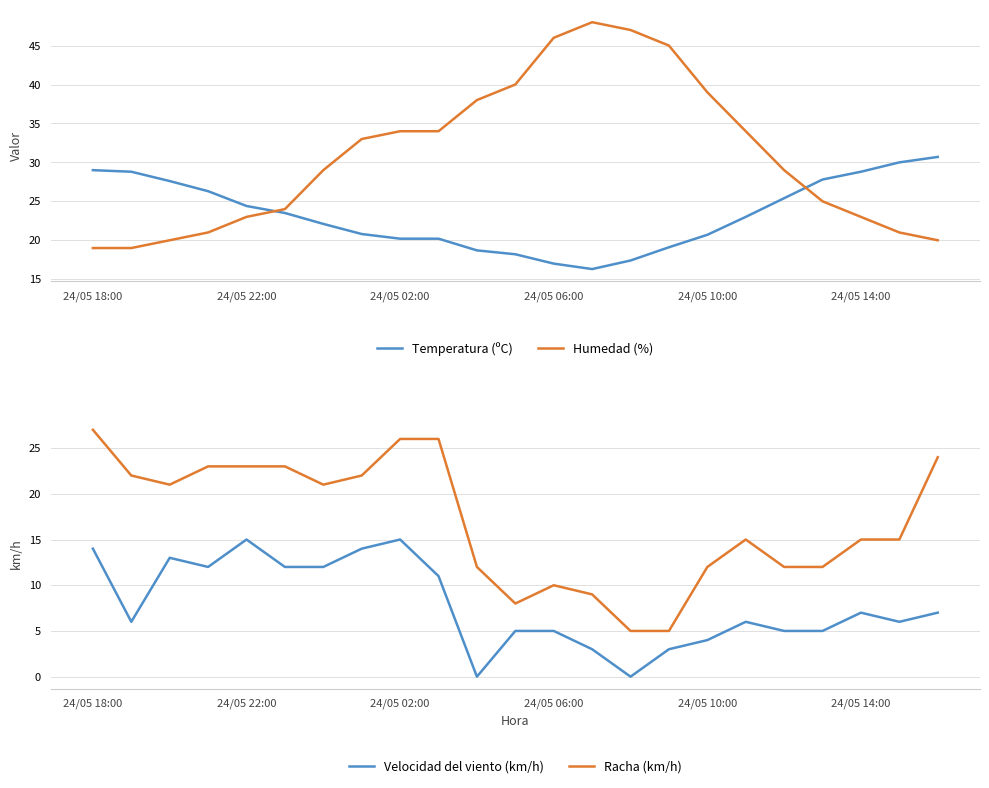

How many values in the Temperatura (ºC) series are below 23?

11